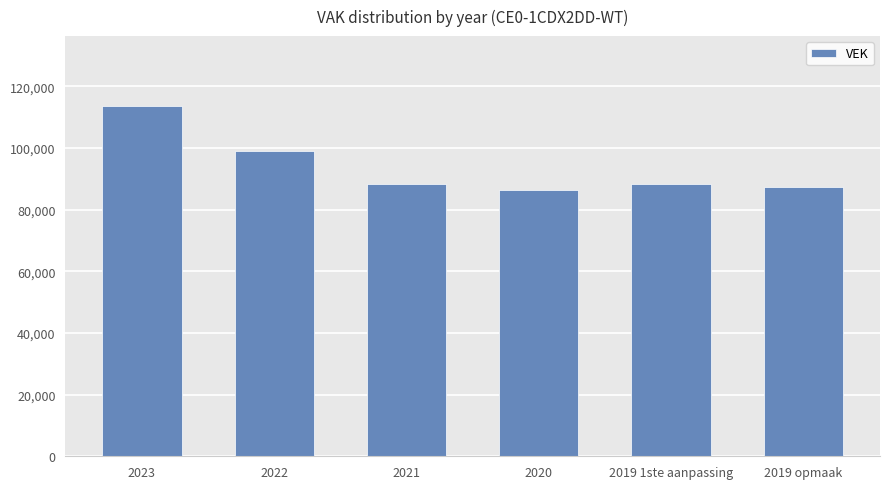

The chart shows a value of 33390 at 2022. True or false?

False